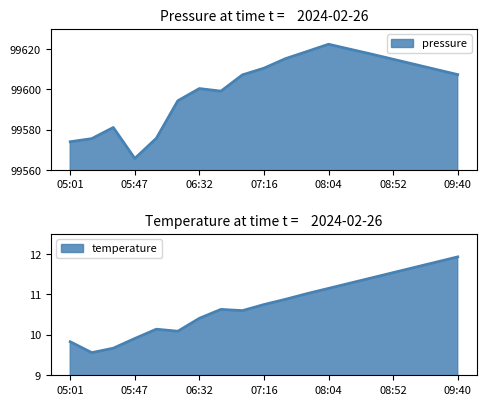

Which series changed the most between 05:01 and 06:32?

pressure